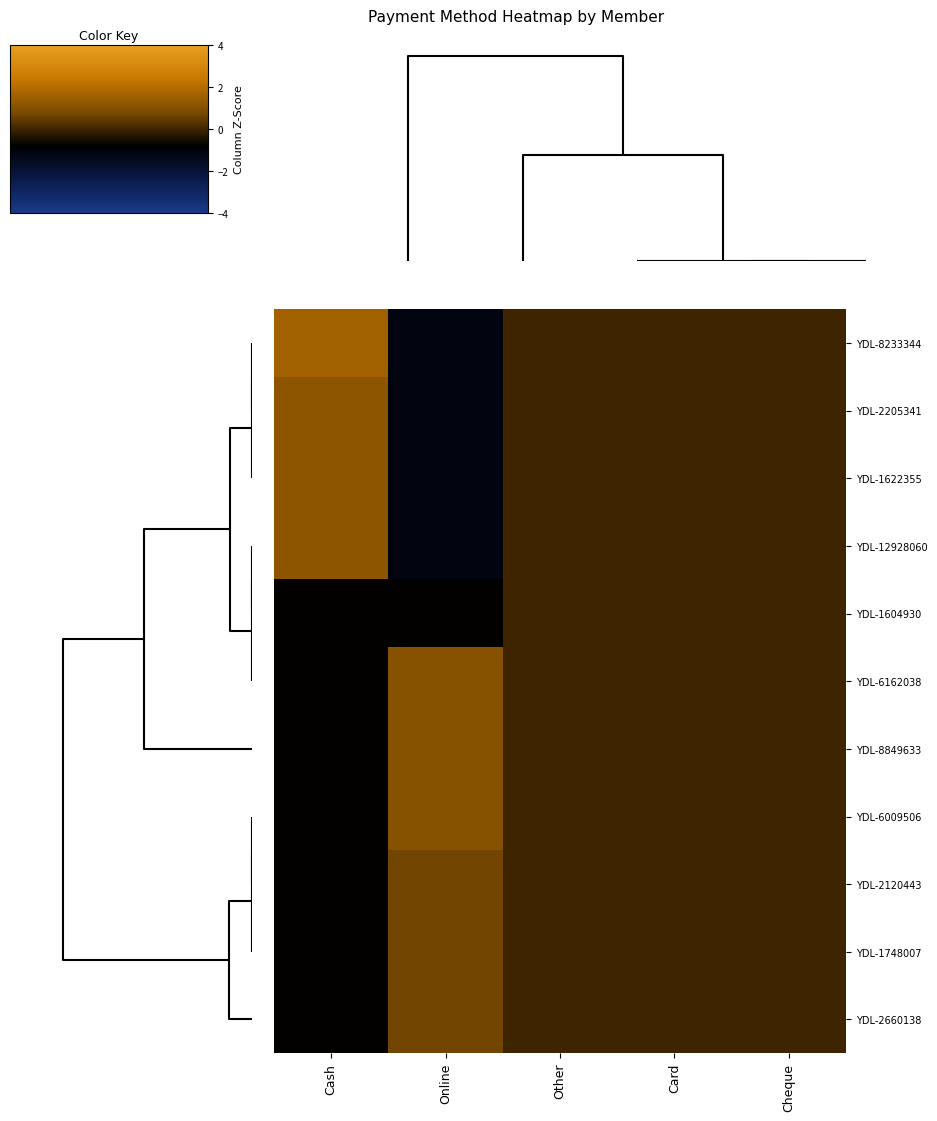

Reading right to left, what are all the values shown in this chart?

YDL-8233344: Cheque=0.0	Card=0.0	Other=0.0	Online=-1.2	Cash=1.6
YDL-2205341: Cheque=0.0	Card=0.0	Other=0.0	Online=-1.2	Cash=1.2
YDL-1622355: Cheque=0.0	Card=0.0	Other=0.0	Online=-1.2	Cash=1.2
YDL-12928060: Cheque=0.0	Card=0.0	Other=0.0	Online=-1.2	Cash=1.2
YDL-1604930: Cheque=0.0	Card=0.0	Other=0.0	Online=-0.8	Cash=-0.8
YDL-6162038: Cheque=0.0	Card=0.0	Other=0.0	Online=1.1	Cash=-0.8
YDL-8849633: Cheque=0.0	Card=0.0	Other=0.0	Online=1.1	Cash=-0.8
YDL-6009506: Cheque=0.0	Card=0.0	Other=0.0	Online=1.1	Cash=-0.8
YDL-2120443: Cheque=0.0	Card=0.0	Other=0.0	Online=0.7	Cash=-0.8
YDL-1748007: Cheque=0.0	Card=0.0	Other=0.0	Online=0.7	Cash=-0.8
YDL-2660138: Cheque=0.0	Card=0.0	Other=0.0	Online=0.7	Cash=-0.8